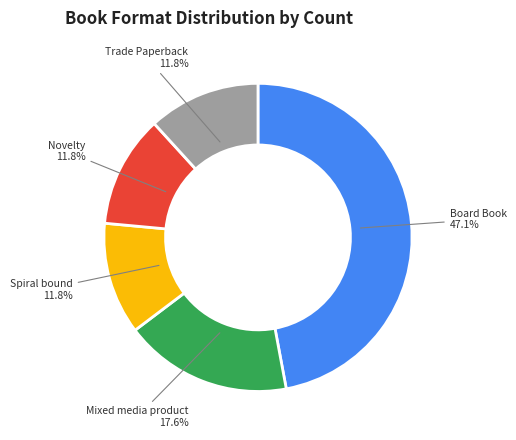

How many slices are in this pie chart?

5